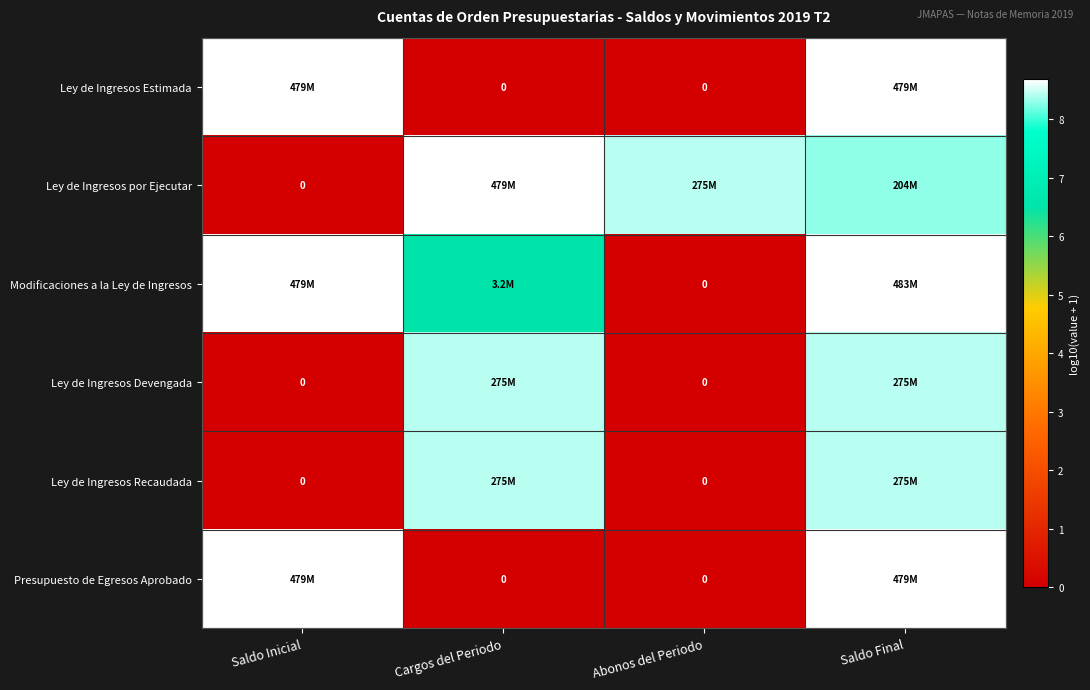

Is it true that Ley de Ingresos Estimada equals 0.0 at Cargos del Periodo?

True